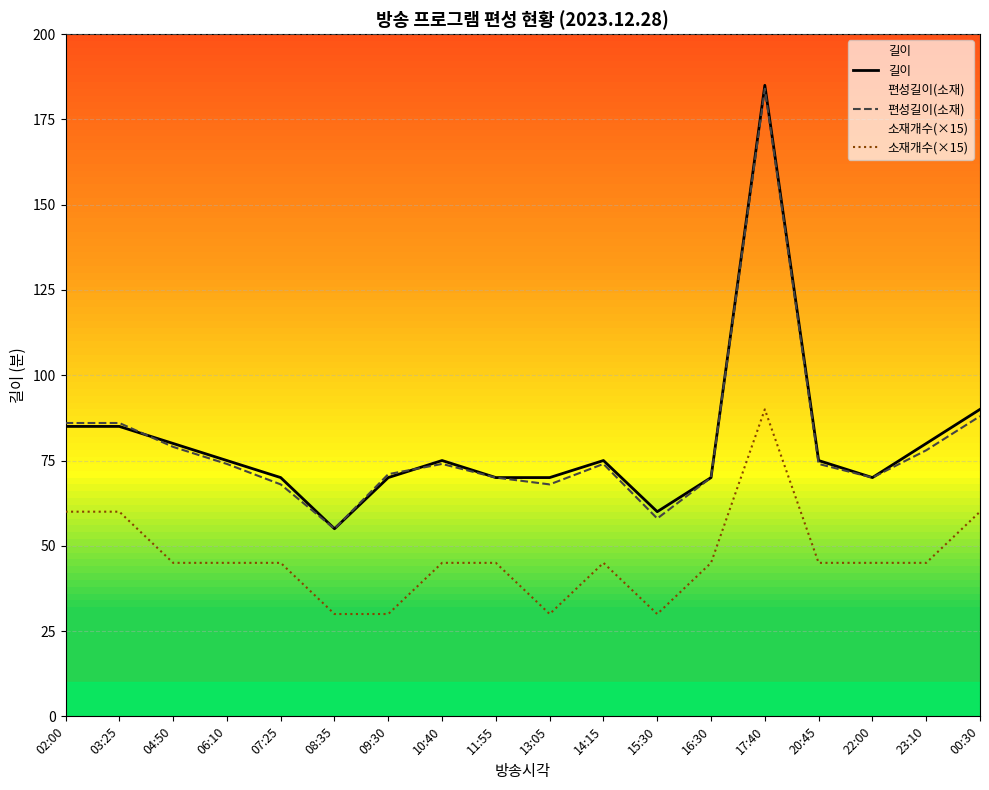

At which category is the sum across all series the highest?

17:40